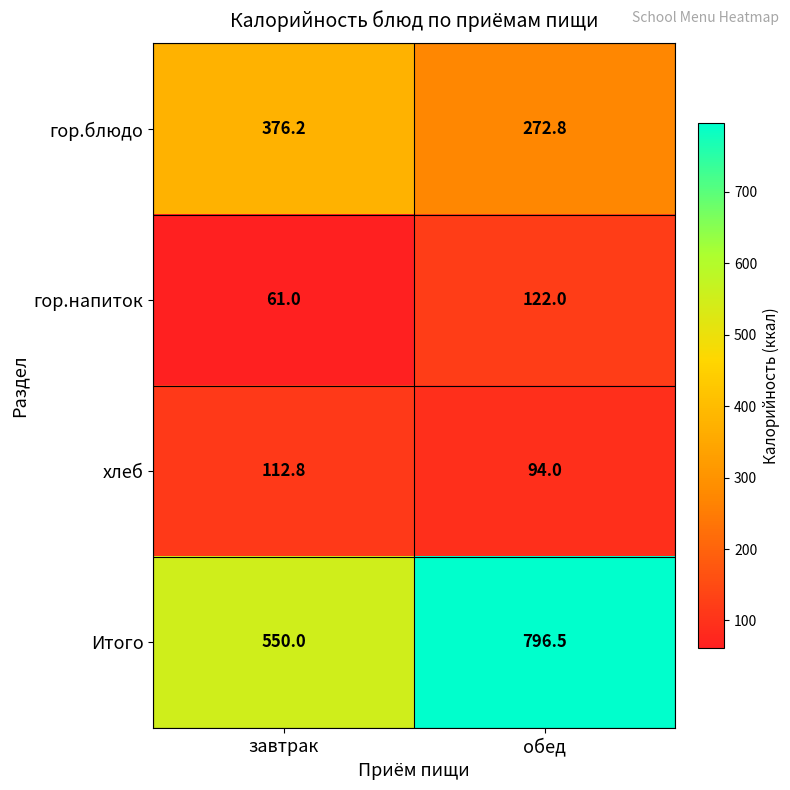

How many distinct data groups are displayed?

4